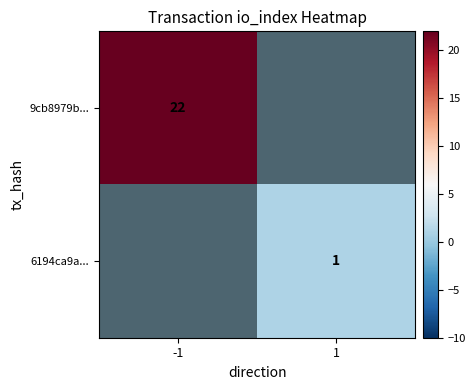

Rank the series by their maximum value, from lowest to highest.

6194ca9a..., 9cb8979b...